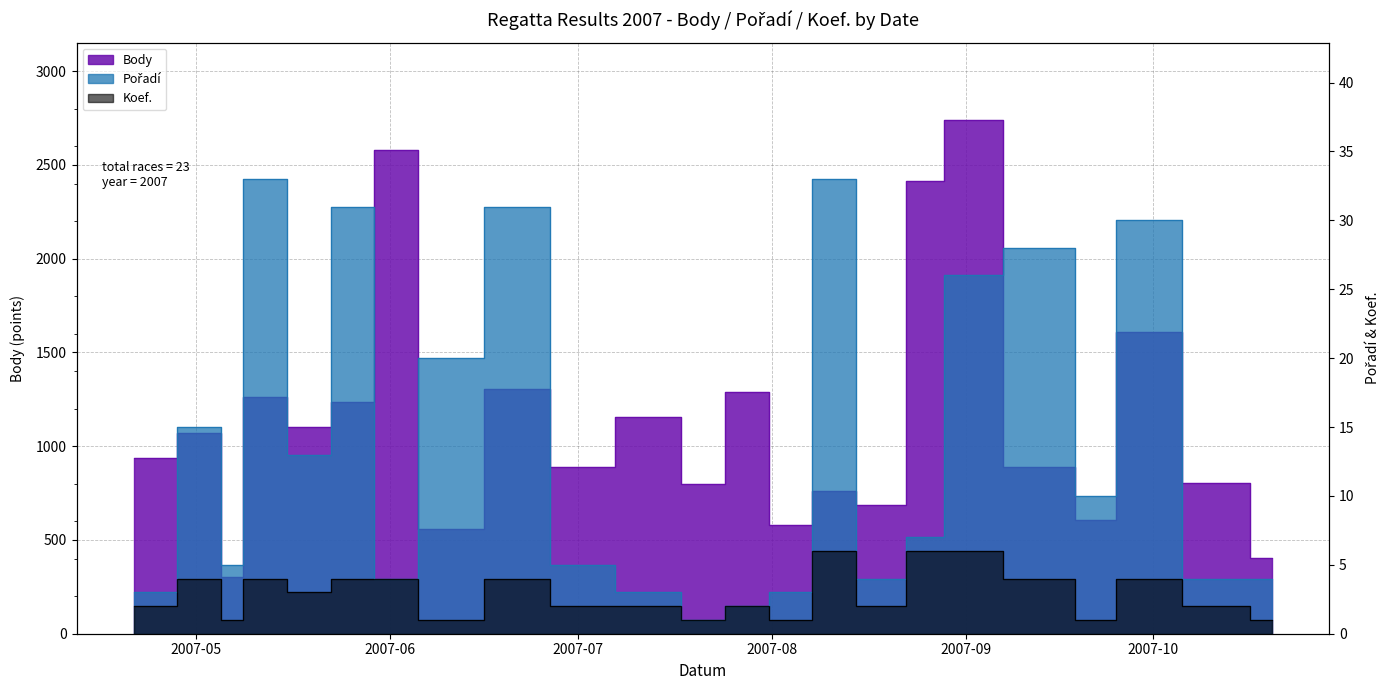

What is the label of the 4th point from the left?

2007-05-12